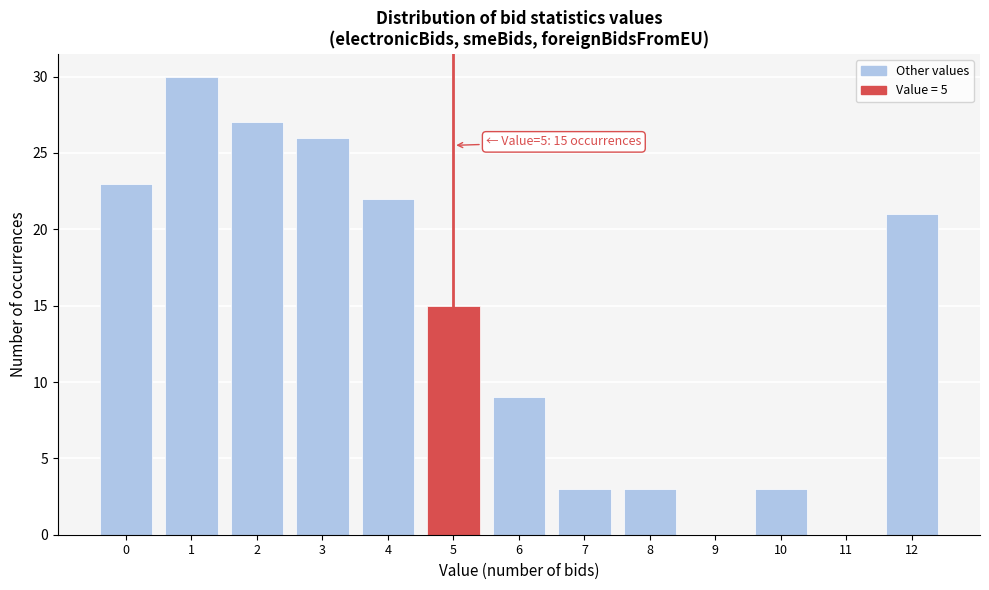

Reading left to right, what are all the values shown in this chart?

0=23	1=30	2=27	3=26	4=22	5=15	6=9	7=3	8=3	9=0	10=3	11=0	12=21